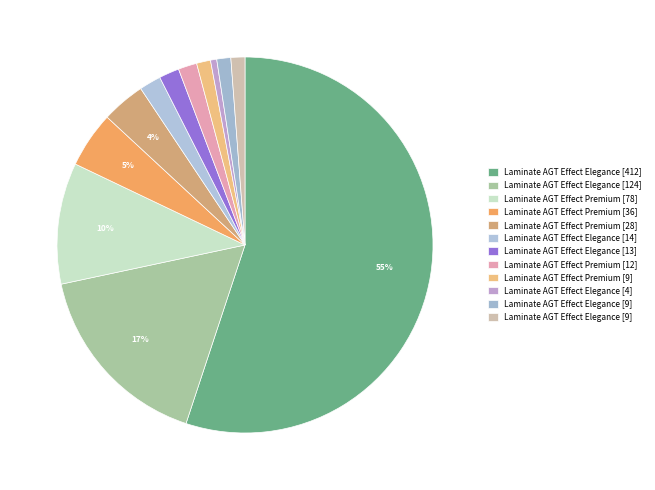

Is there a majority slice in this chart?

Yes